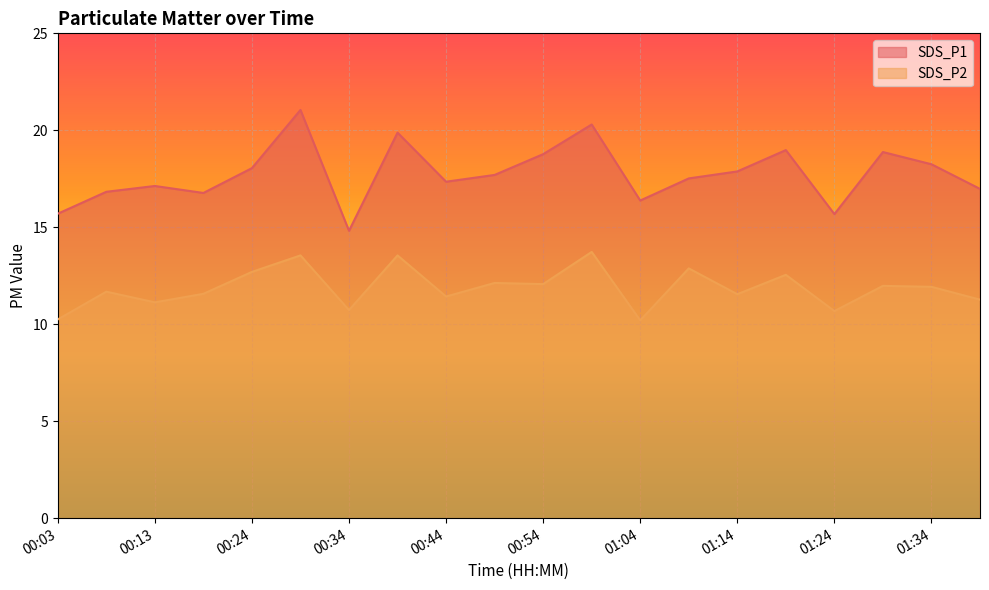

Between 01:19 and 01:24, which series saw the biggest shift?

SDS_P1